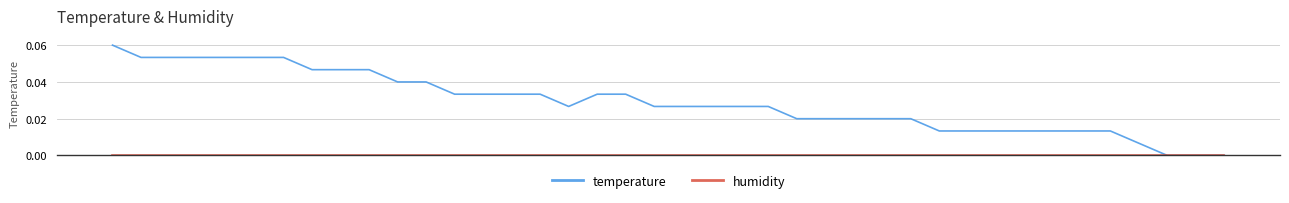

Which series has the largest range (max minus min)?

temperature